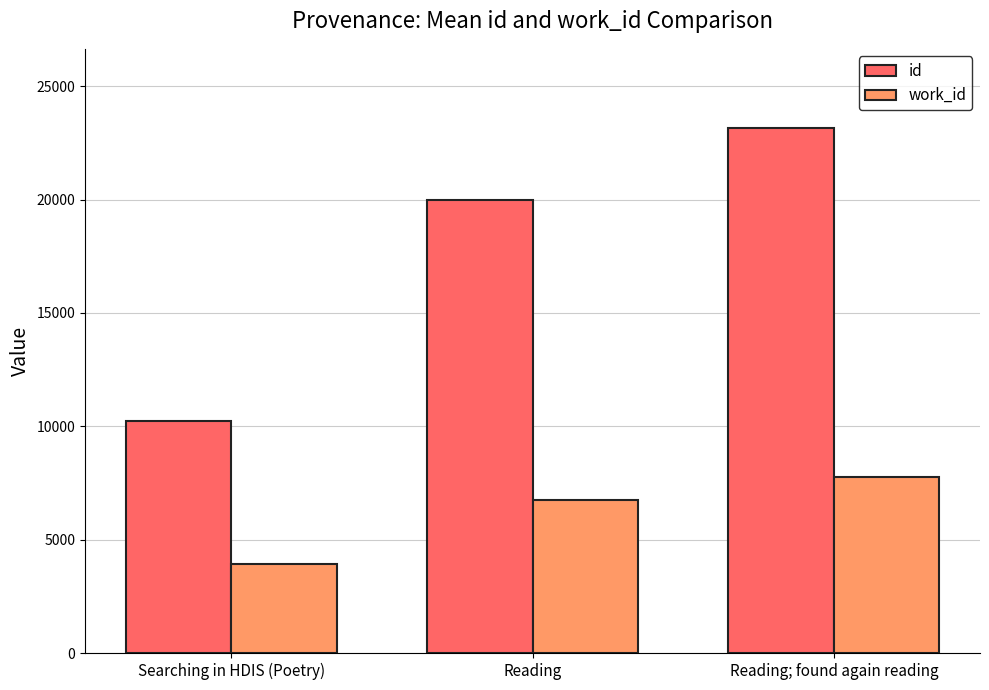

What is the label of the 3rd bar from the left?

Reading; found again reading